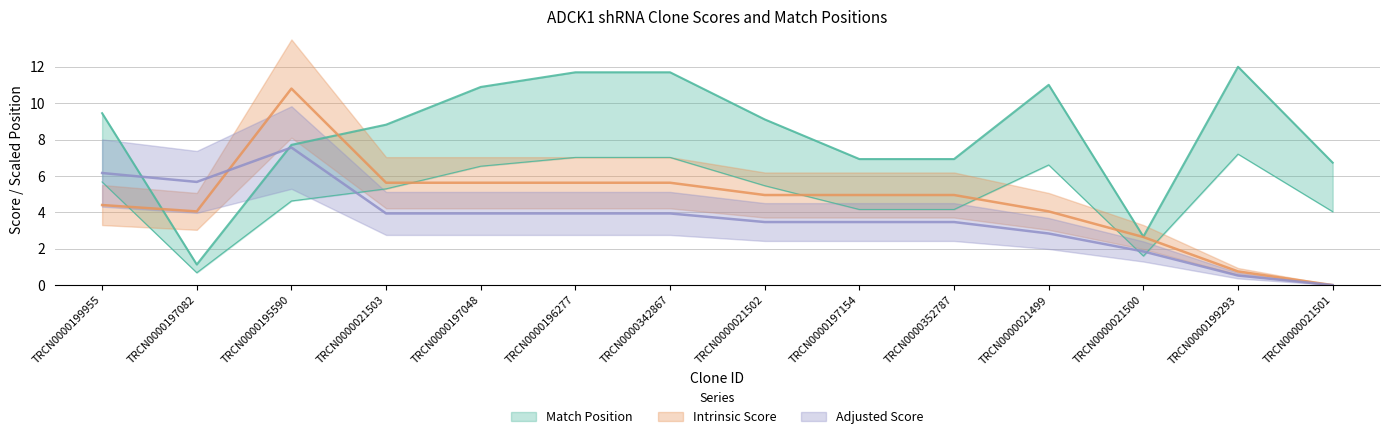

How many values in the Match Position series exceed 9?

7